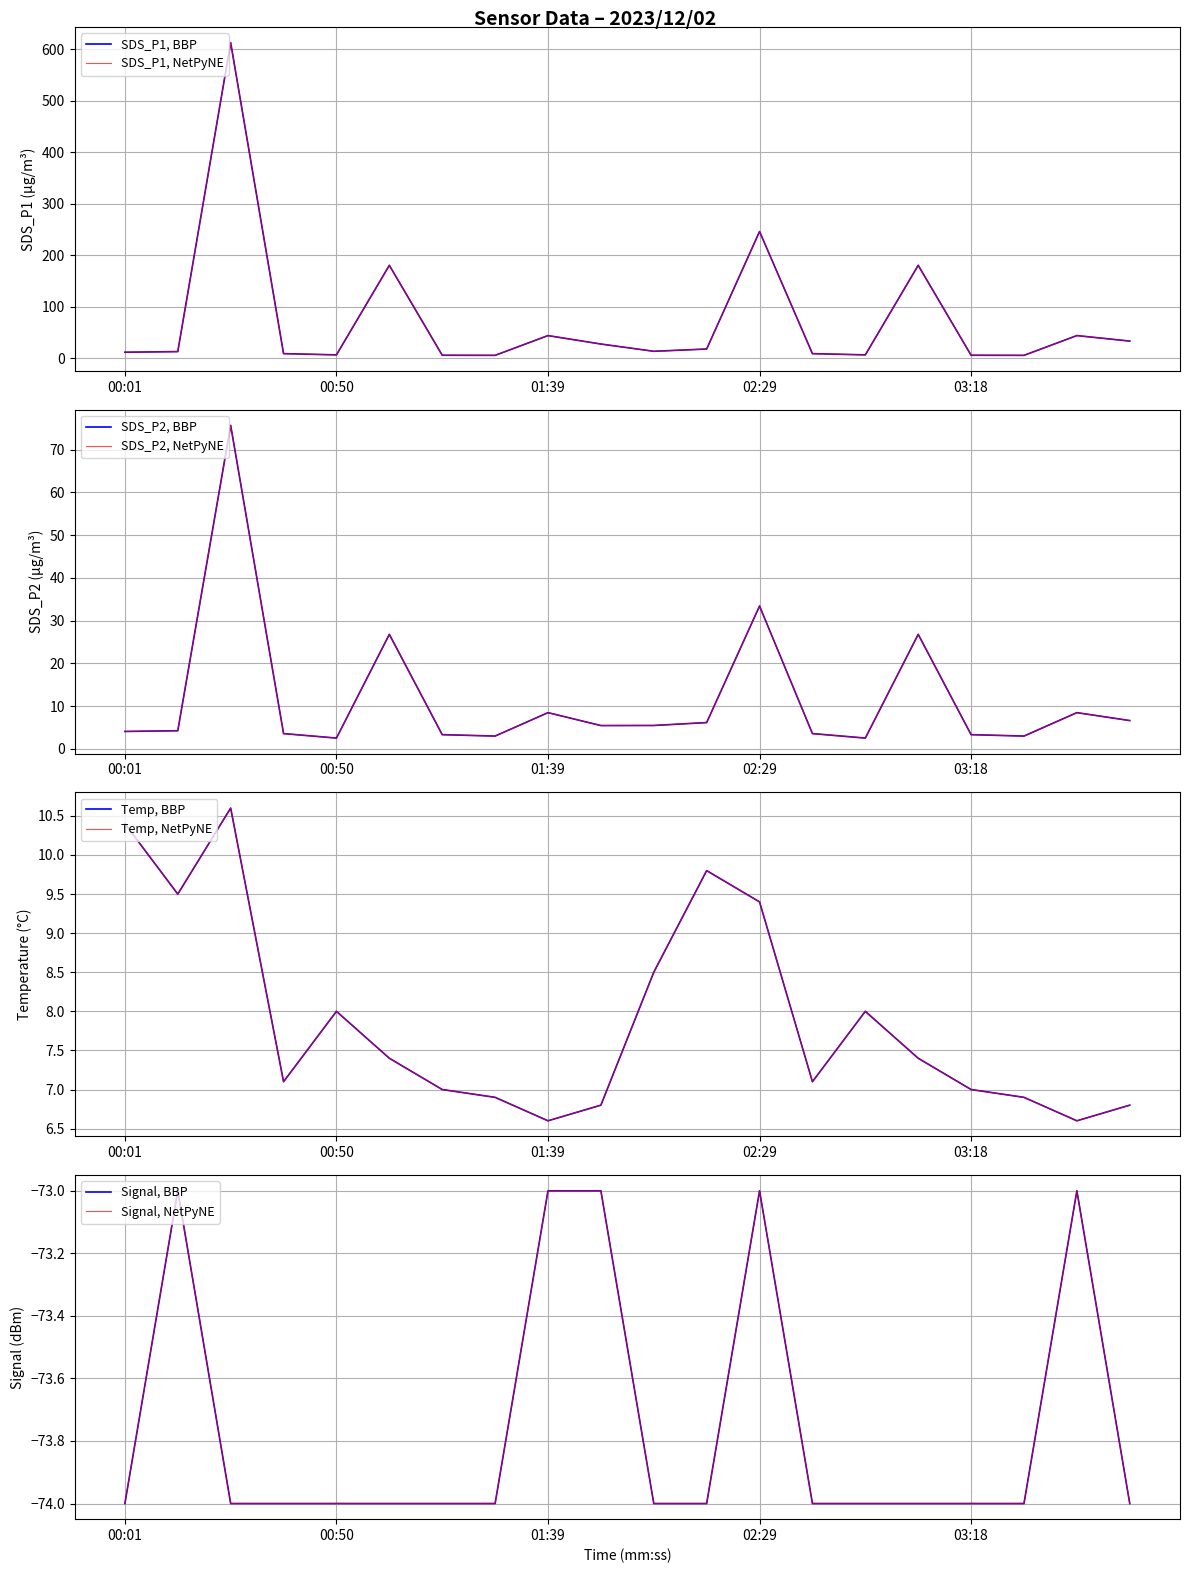

Reading right to left, transcribe all the data shown in this chart.

SDS_P1: 03:55=33.6	03:43=44.3	03:30=5.9	03:18=6.2	03:06=180.7	02:53=6.9	02:41=9.3	02:29=246.3	02:16=18.2	02:04=13.8	01:52=27.9	01:39=44.3	01:27=5.9	01:14=6.2	01:02=180.7	00:50=6.9	00:38=9.3	00:26=612.8	00:14=13.2	00:01=12.0
SDS_P2: 03:55=6.6	03:43=8.4	03:30=3.0	03:18=3.3	03:06=26.8	02:53=2.5	02:41=3.5	02:29=33.4	02:16=6.1	02:04=5.5	01:52=5.4	01:39=8.4	01:27=3.0	01:14=3.3	01:02=26.8	00:50=2.5	00:38=3.5	00:26=75.7	00:14=4.2	00:01=4.0
Temp: 03:55=6.8	03:43=6.6	03:30=6.9	03:18=7.0	03:06=7.4	02:53=8.0	02:41=7.1	02:29=9.4	02:16=9.8	02:04=8.5	01:52=6.8	01:39=6.6	01:27=6.9	01:14=7.0	01:02=7.4	00:50=8.0	00:38=7.1	00:26=10.6	00:14=9.5	00:01=10.4
Signal: 03:55=-74.0	03:43=-73.0	03:30=-74.0	03:18=-74.0	03:06=-74.0	02:53=-74.0	02:41=-74.0	02:29=-73.0	02:16=-74.0	02:04=-74.0	01:52=-73.0	01:39=-73.0	01:27=-74.0	01:14=-74.0	01:02=-74.0	00:50=-74.0	00:38=-74.0	00:26=-74.0	00:14=-73.0	00:01=-74.0